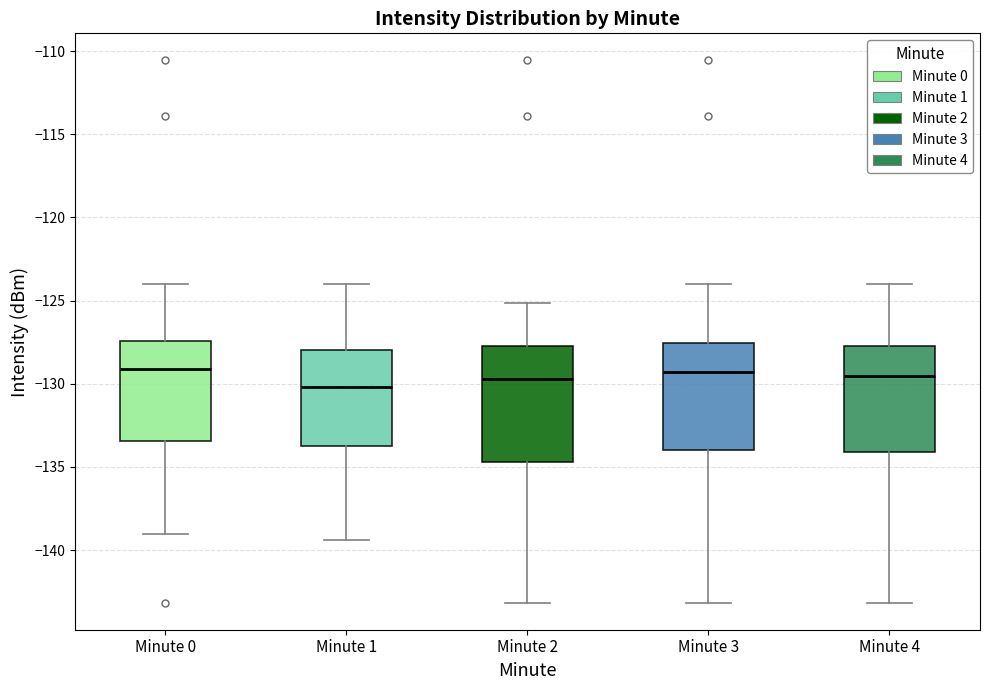

Reading left to right, transcribe this box plot: for each box, give where its median line is, the range the box spans, and where its two whiskers end, as read against the y-axis. The values are not printed on the chart, so give them approximately, as read against the axis.

Minute 0: median -129.0, box -133.5 to -127.5, whiskers -139.0 to -124.0
Minute 1: median -130.0, box -134.0 to -128.0, whiskers -139.5 to -124.0
Minute 2: median -129.5, box -134.5 to -128.0, whiskers -143.0 to -125.0
Minute 3: median -129.5, box -134.0 to -127.5, whiskers -143.0 to -124.0
Minute 4: median -129.5, box -134.0 to -128.0, whiskers -143.0 to -124.0